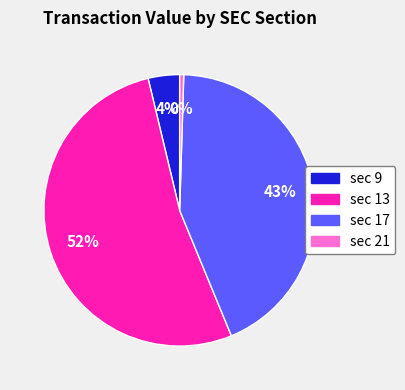

Is there any slice that represents more than half of the pie?

Yes